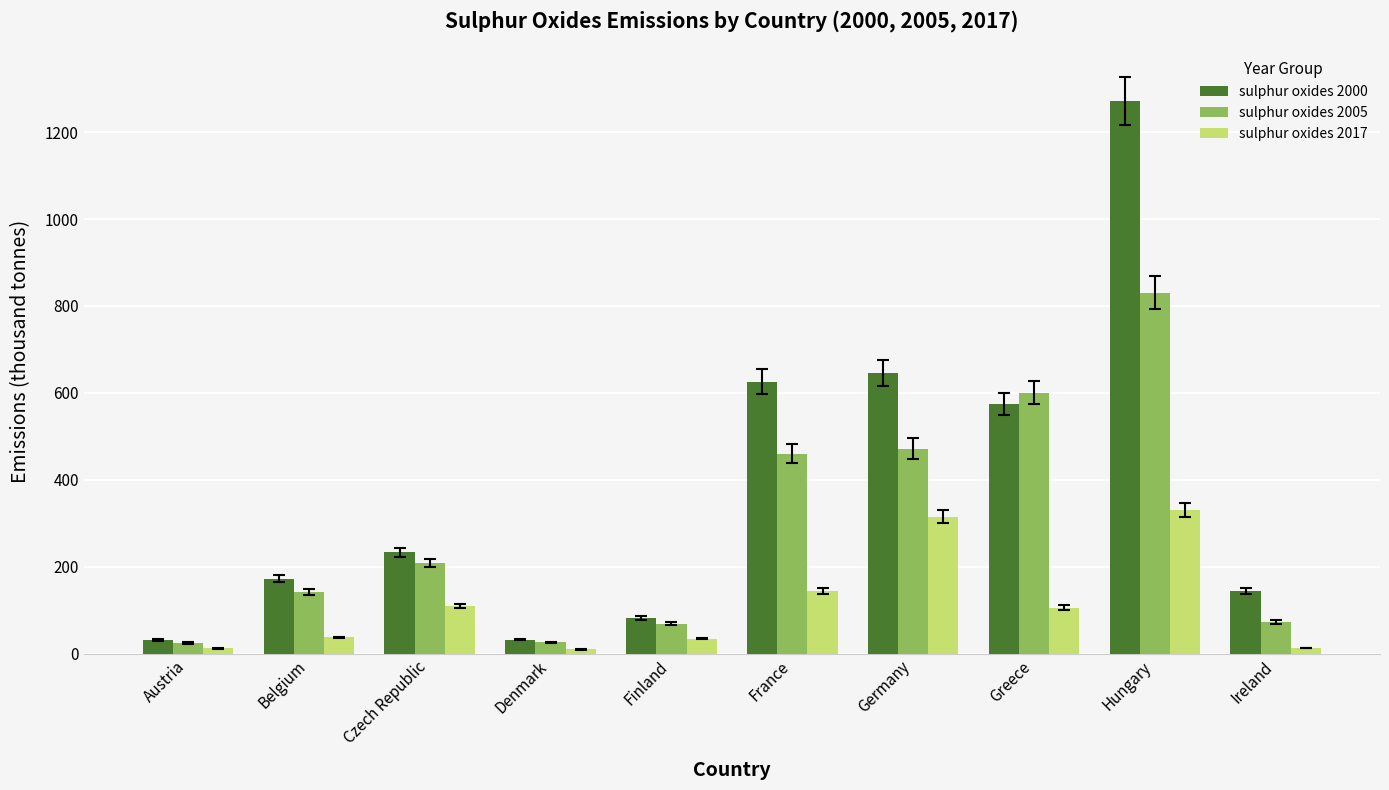

What is the difference between the maximum and minimum values in the sulphur oxides 2005 series?

805.0